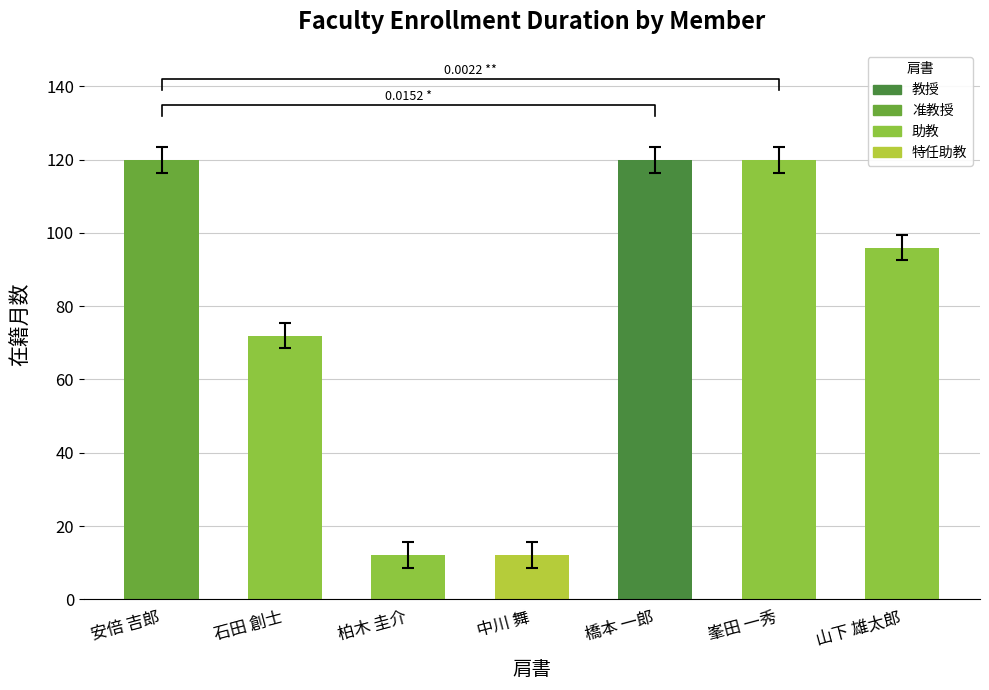

What is the sum of all values?

552